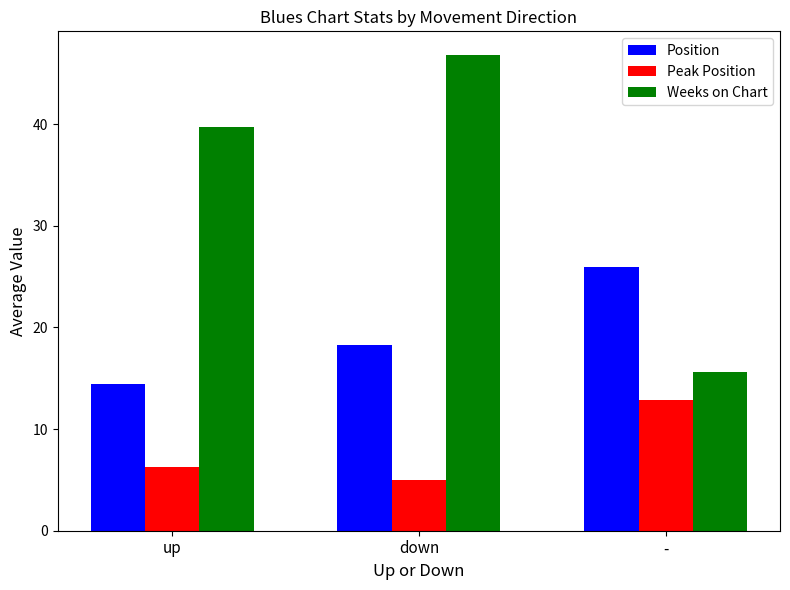

How many groups of bars are there?

3